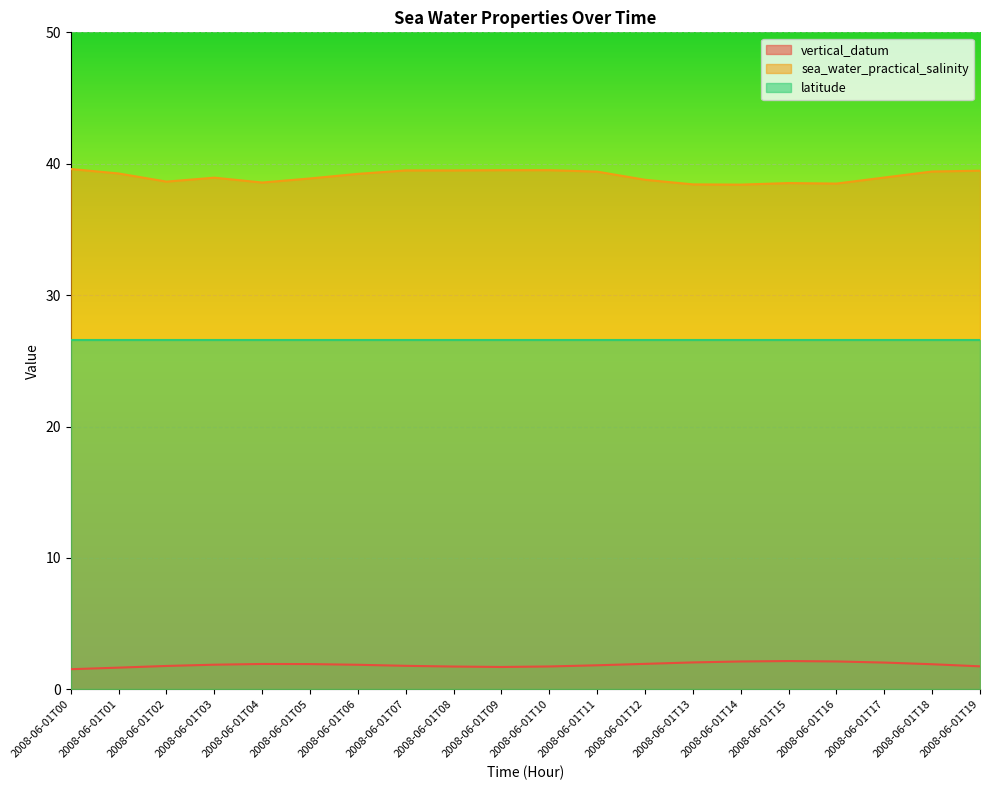

The value of sea_water_practical_salinity at 2008-06-01T10 is 39.5. True or false?

True